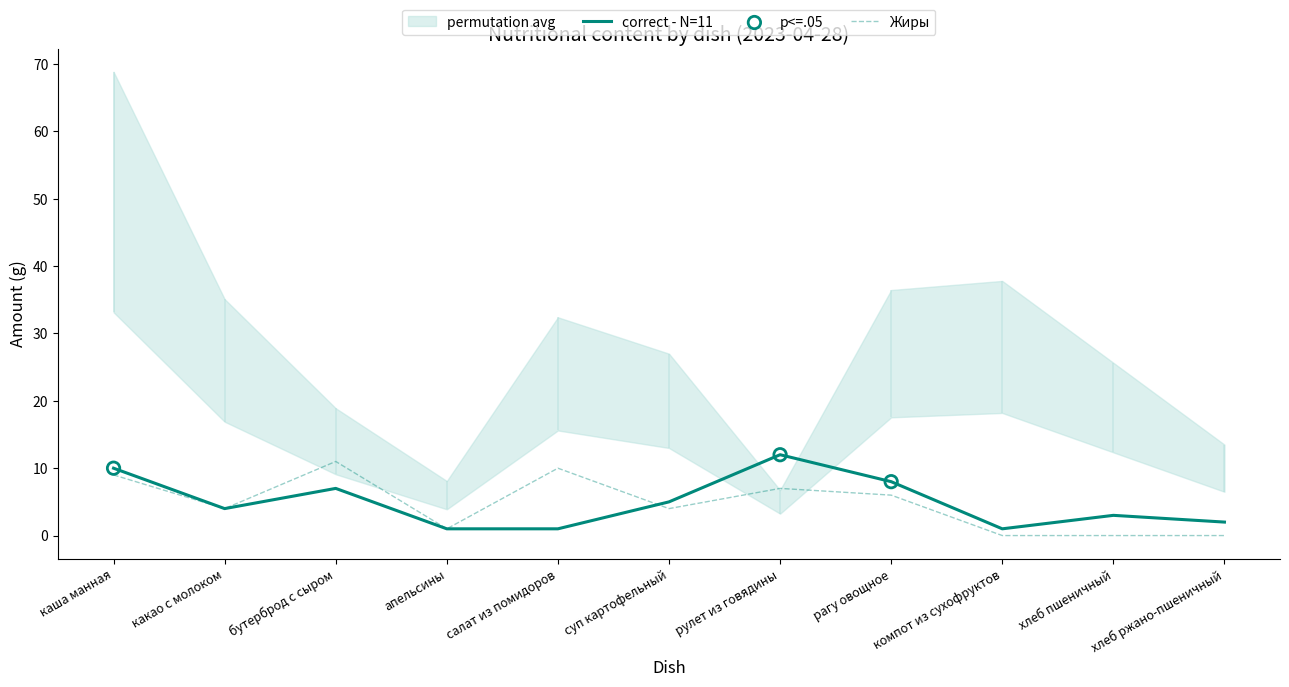

Which series has the widest spread of Y values?

Белки